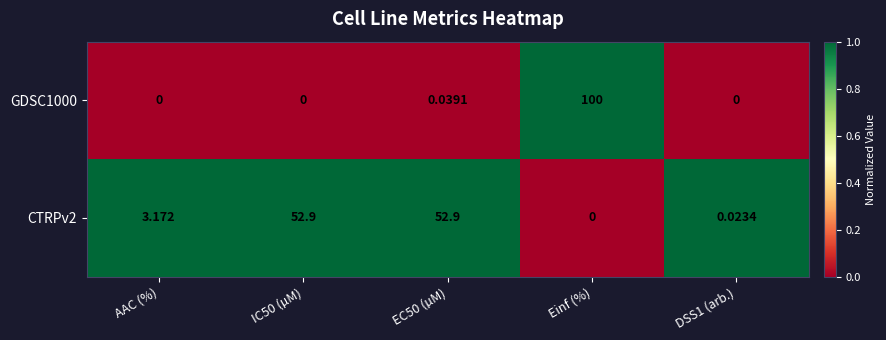

Where is CTRPv2 nearest to the value 26?

AAC (%)